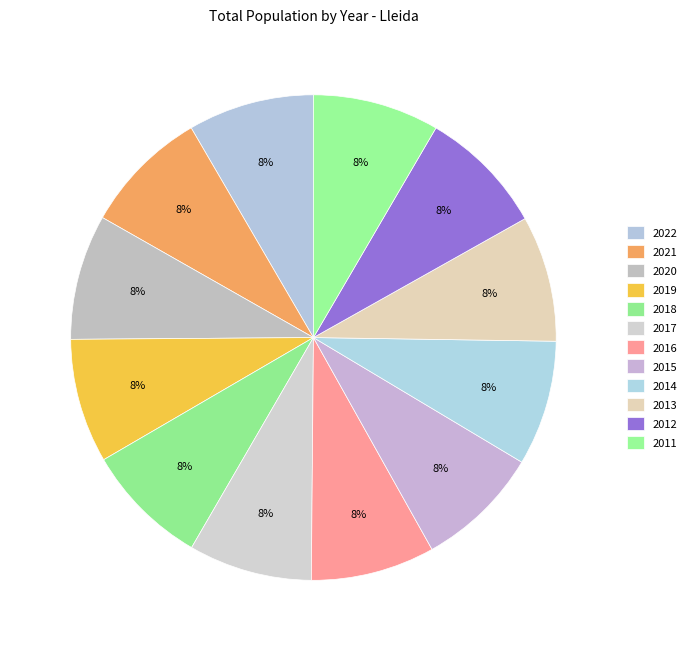

Which slice is the largest?

2012